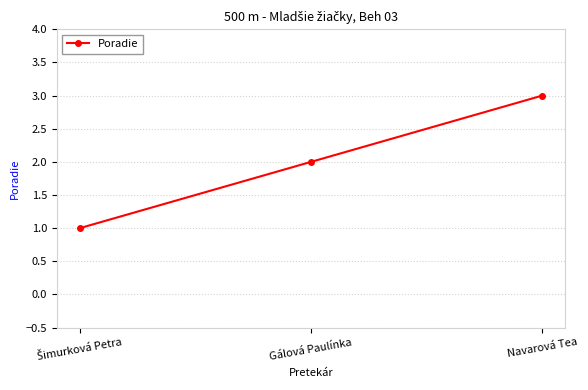

Approximately how many times larger is the value at Gálová Paulínka compared to Navarová Tea?

0.7